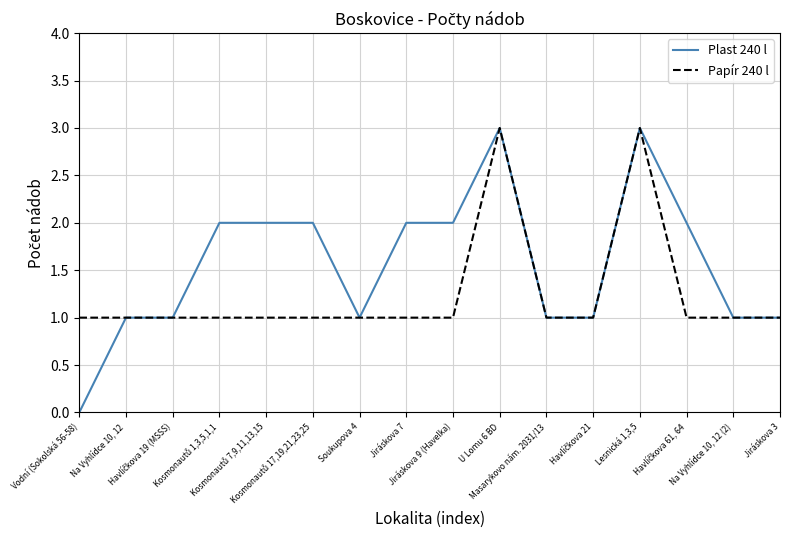

Which series has the largest total across all categories?

Plast 240 l